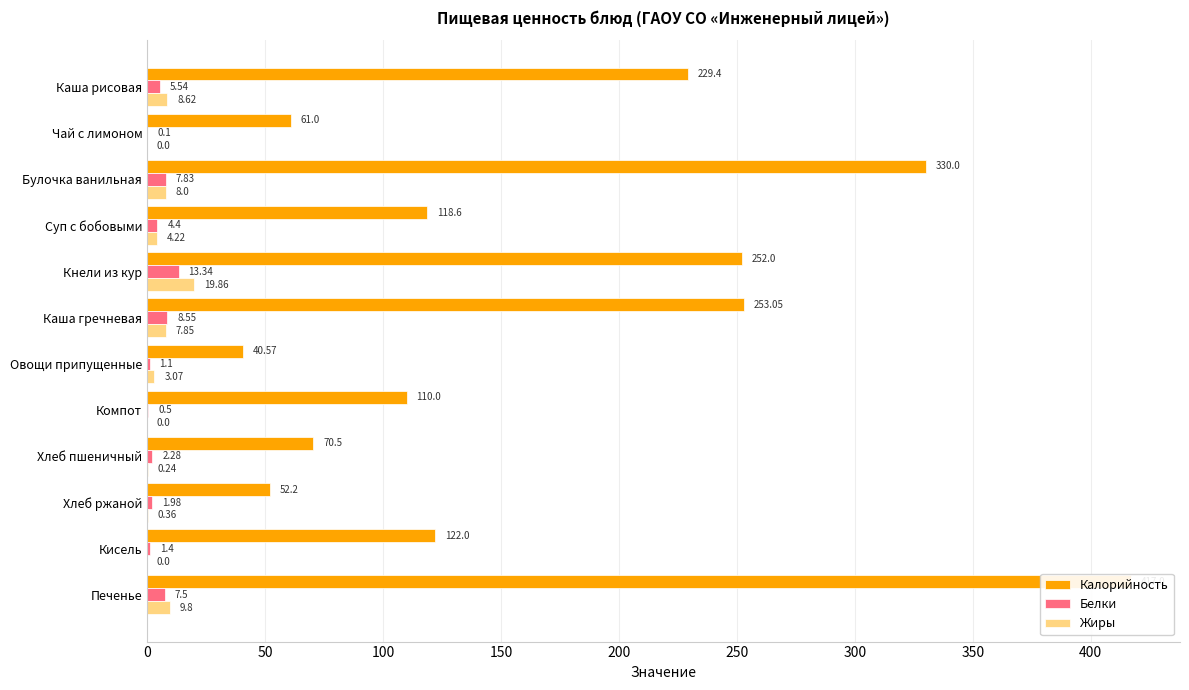

The value of Жиры at Хлеб пшеничный is 0.4. True or false?

False